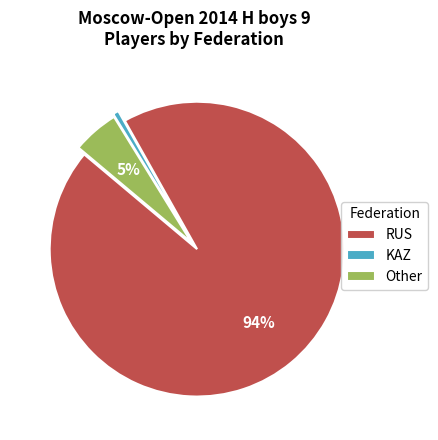

Do Other and KAZ together represent more than half of the pie?

No